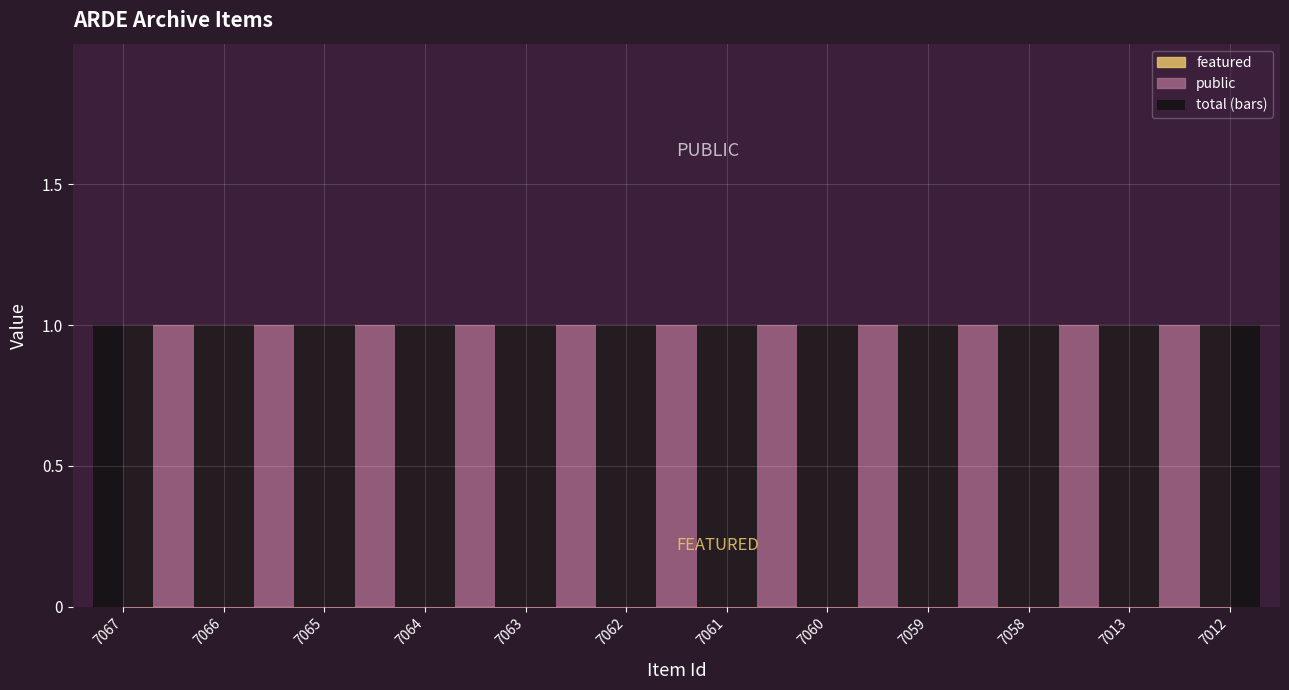

Count the number of categories in the chart.

12